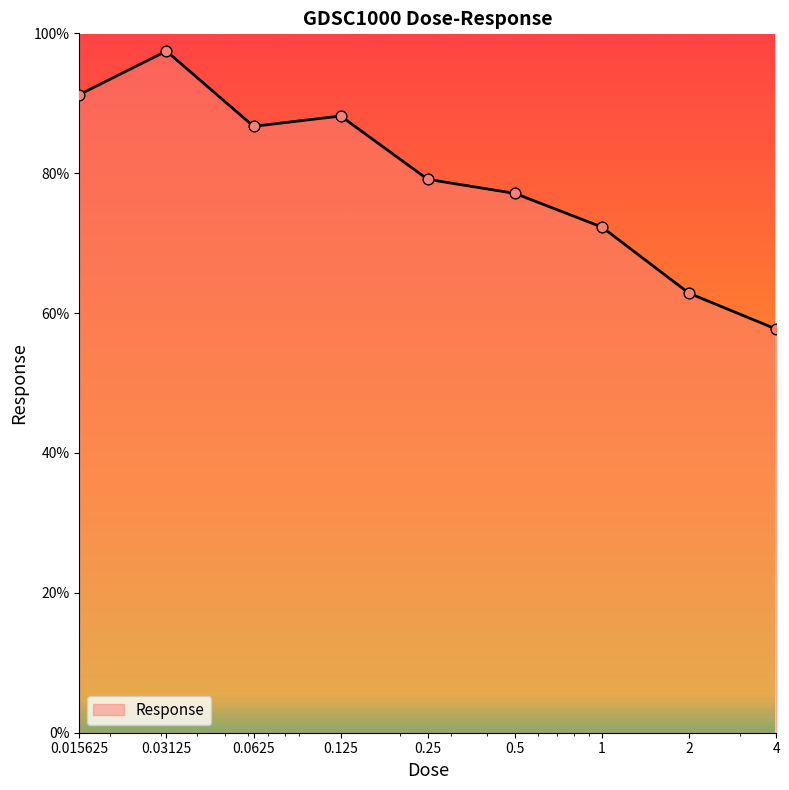

What is the maximum value shown in the chart?

97.5